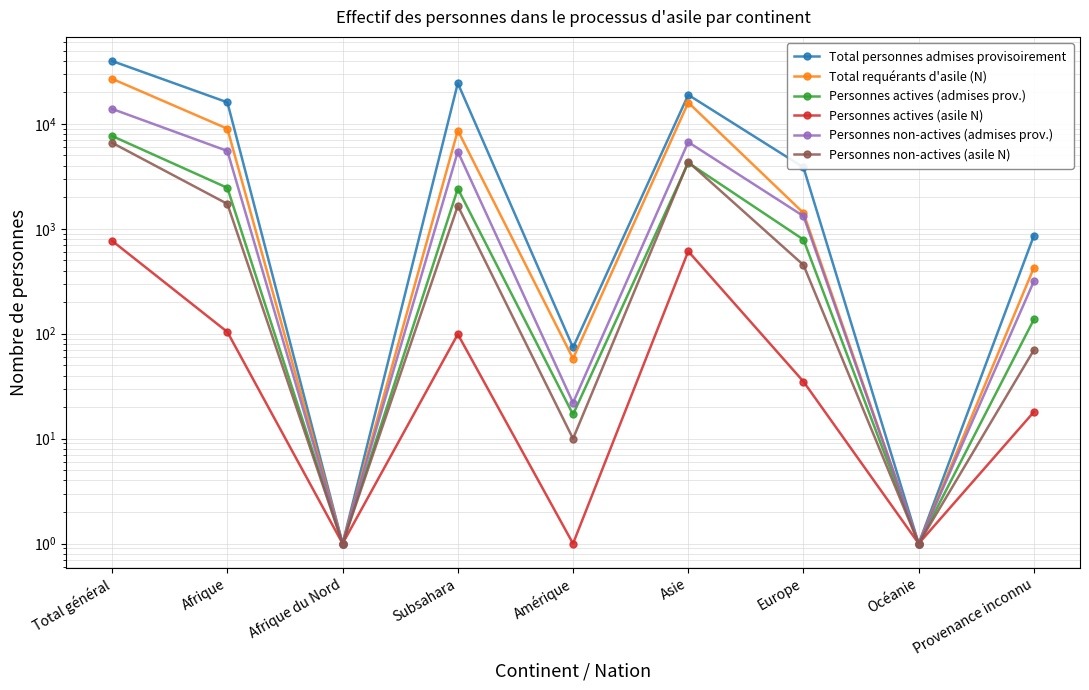

At how many categories does at least one series exceed 36221?

1